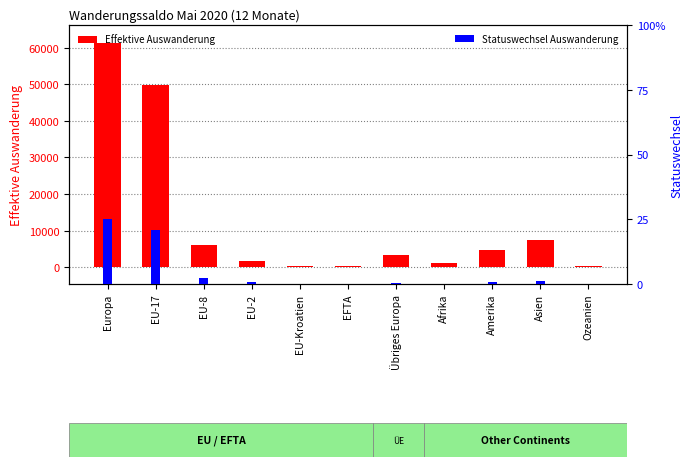

What is the value of the Effektive Auswanderung bar at the 7th from the left?

3298